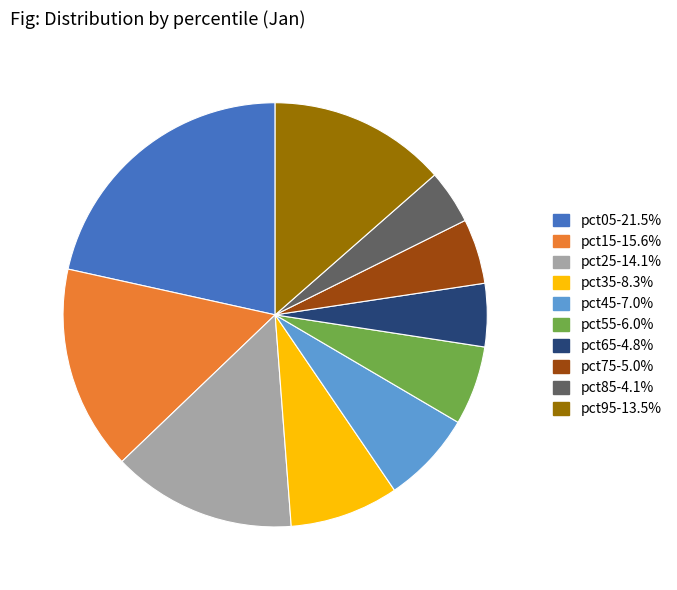

Approximately how many times larger is the value at pct45-7.0% compared to pct95-13.5%?

0.5